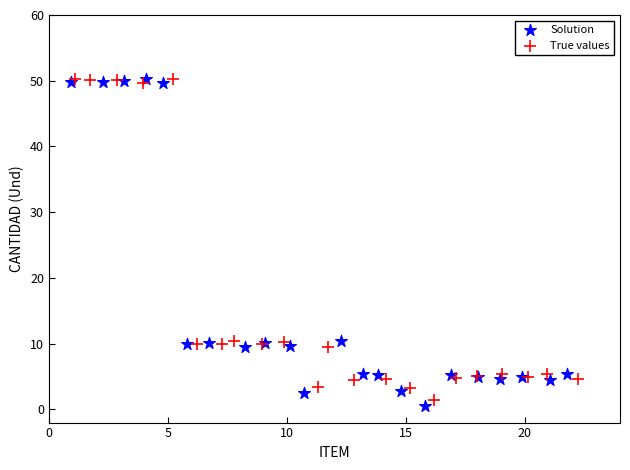

Which series has the largest Y range (max minus min)?

Solution